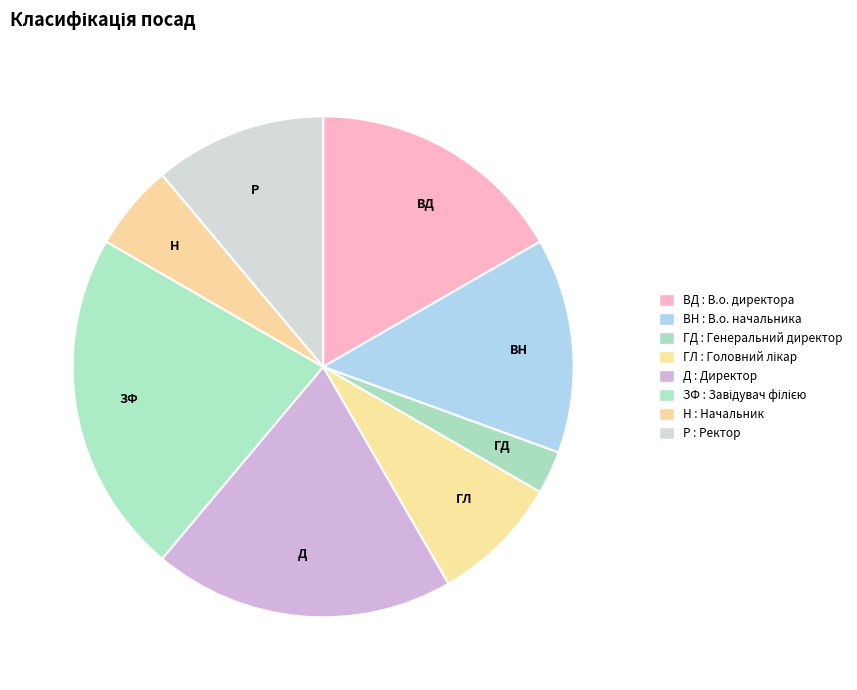

Count the number of slices in the pie.

8